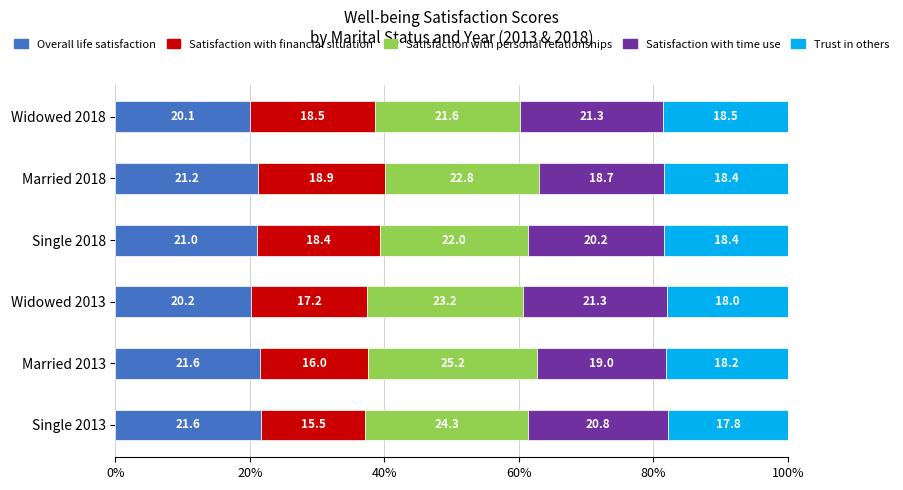

At which label is Overall life satisfaction closest to 20?

Widowed 2018